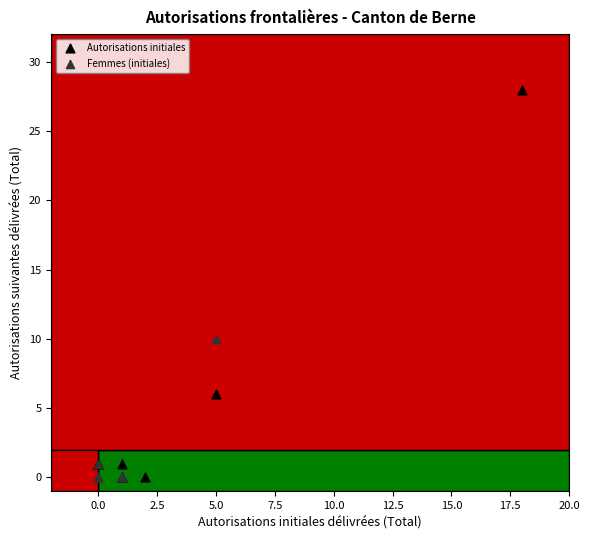

Which series has the largest Y range (max minus min)?

Autorisations initiales